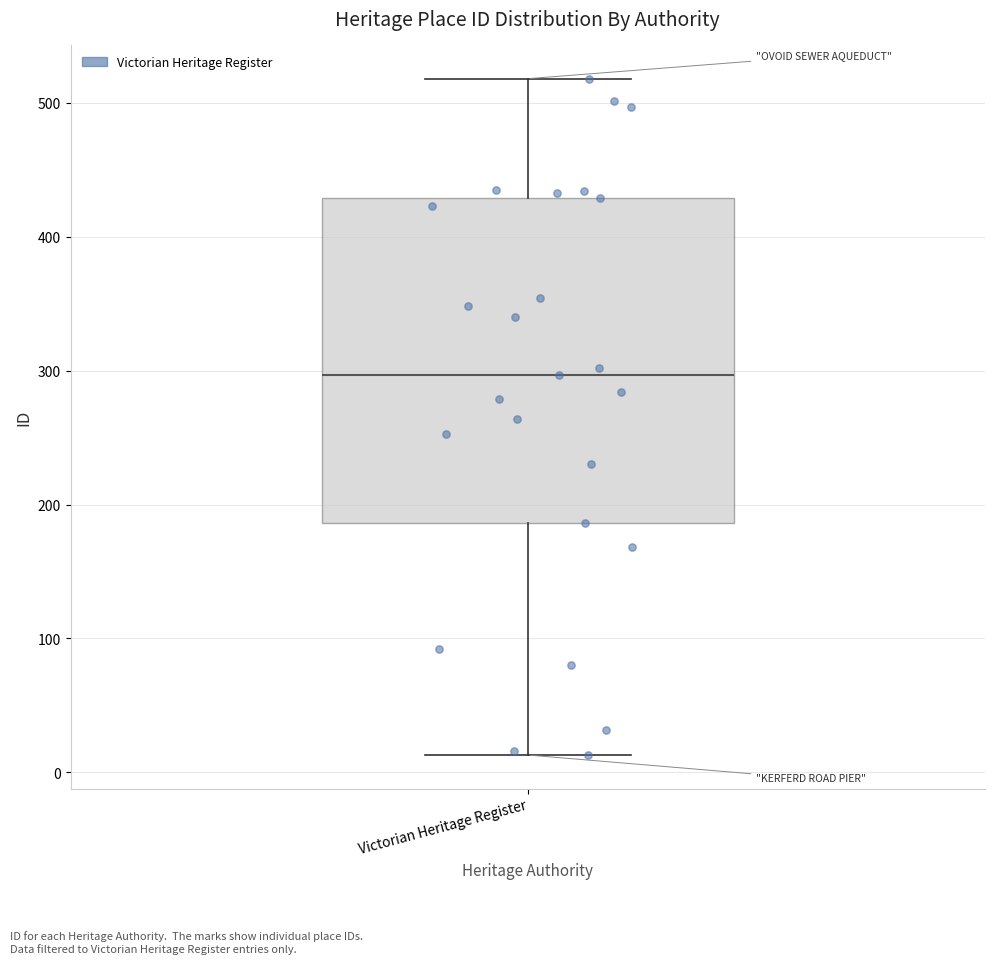

Where does the upper whisker of the box for Victorian Heritage Register end on the y-axis? The values are not printed on the chart, so give them approximately, as read against the axis.

520